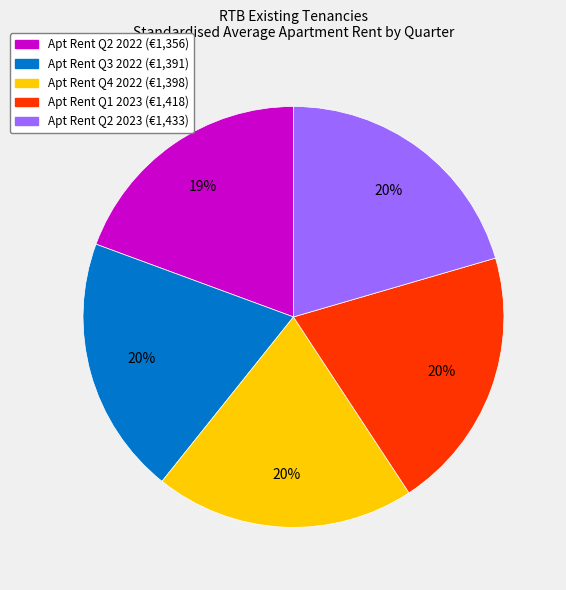

How many segments does this pie chart have?

5